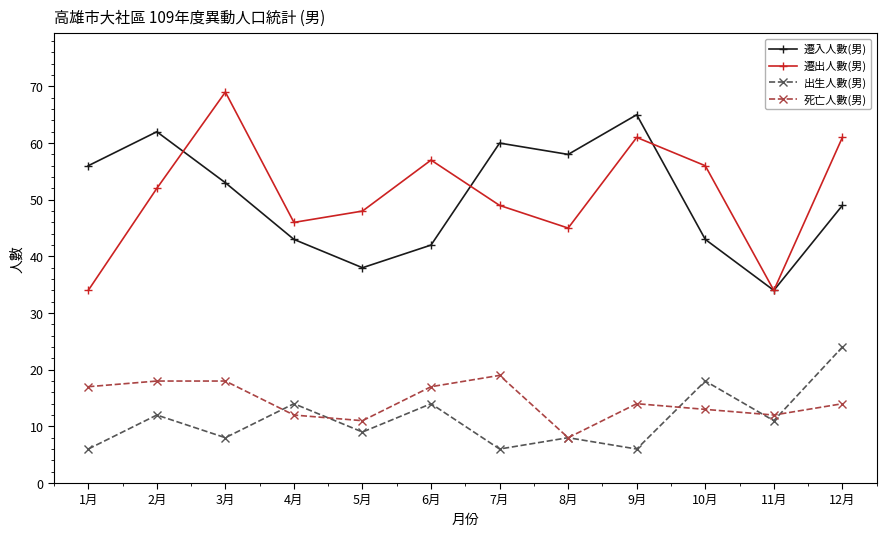

What is the minimum value shown in the chart?

6